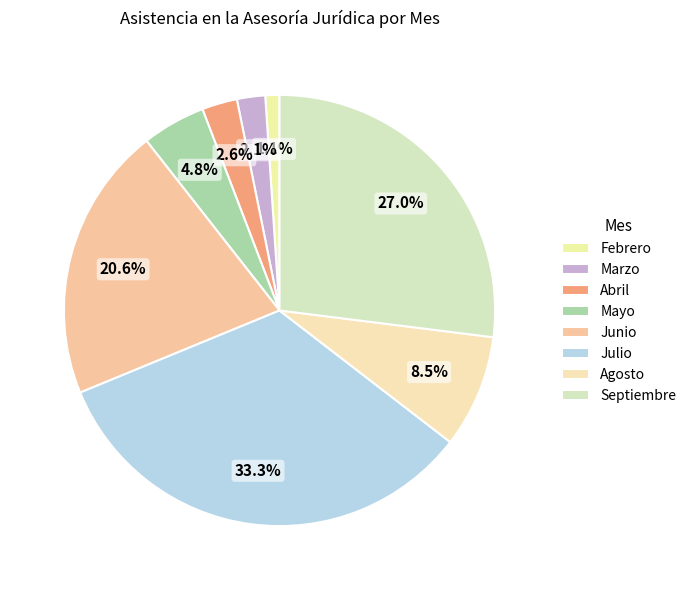

Which category has the smallest portion of the pie?

Febrero